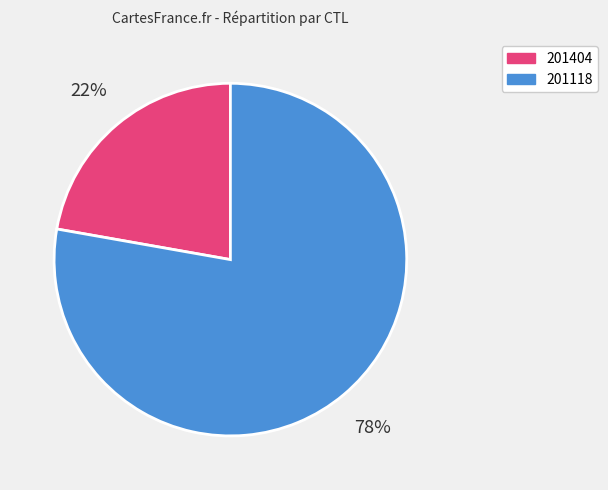

Which slice is the smallest?

201404